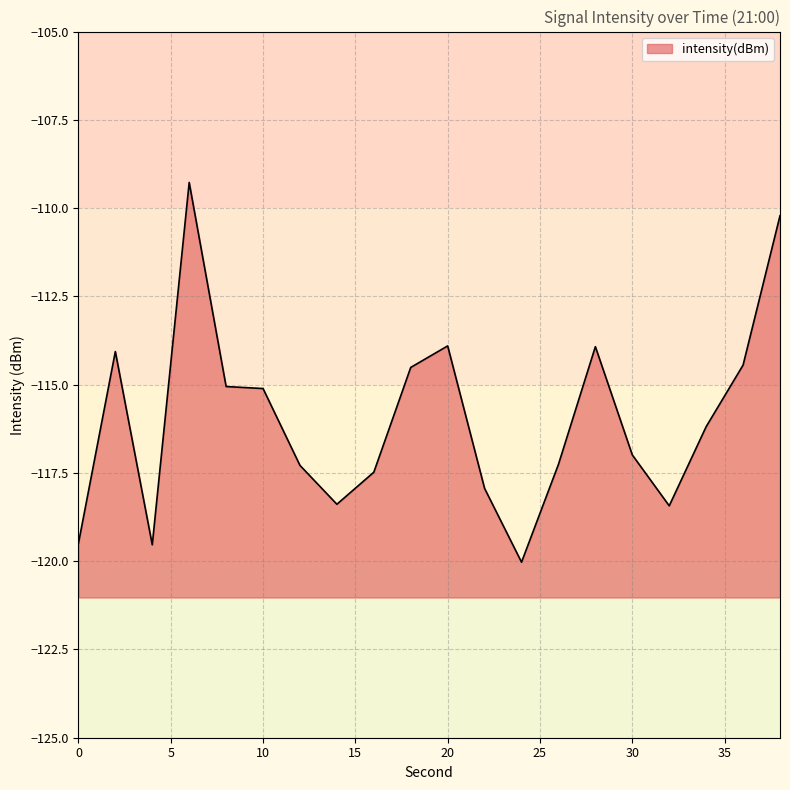

What is the difference between the maximum and second lowest values?

10.3